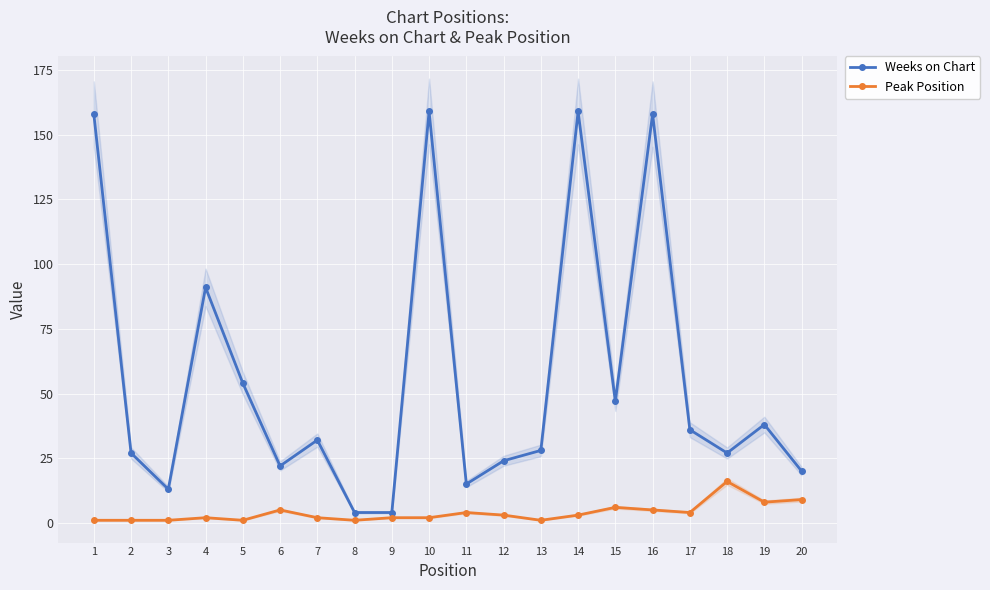

What is the difference between the maximum and second lowest values in the Peak Position series?

15